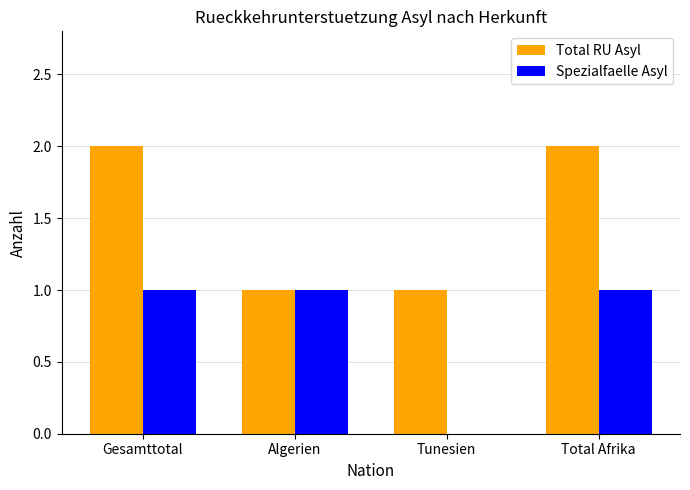

The Spezialfaelle Asyl series shows 1 at Algerien. True or false?

True